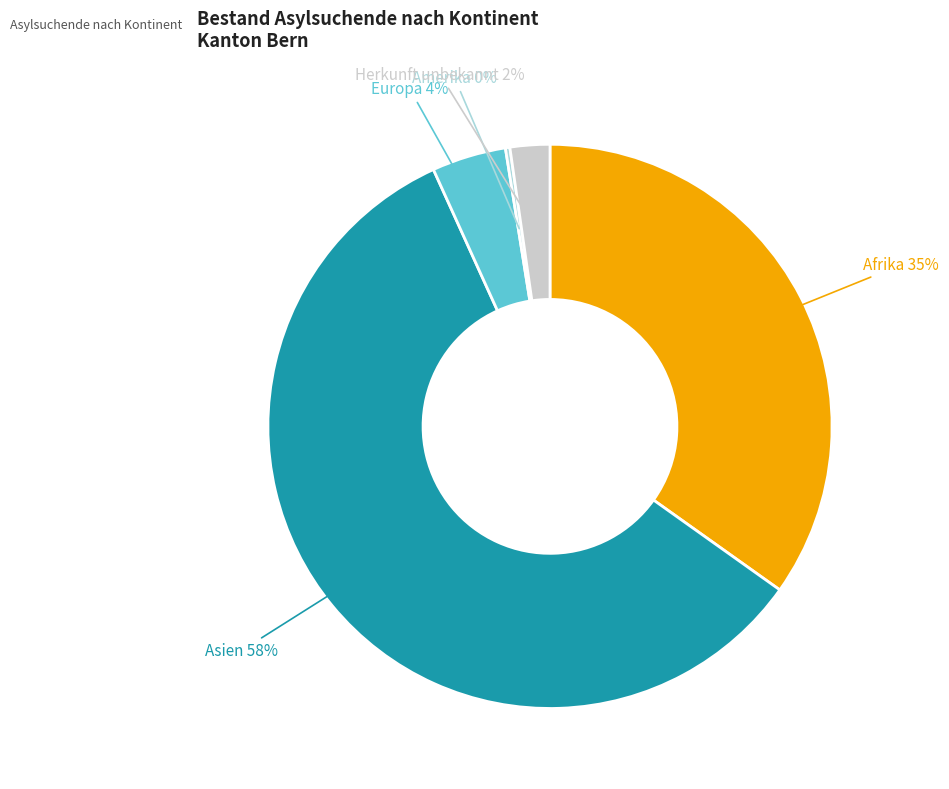

To the nearest percent, what is the average slice percentage?

20%